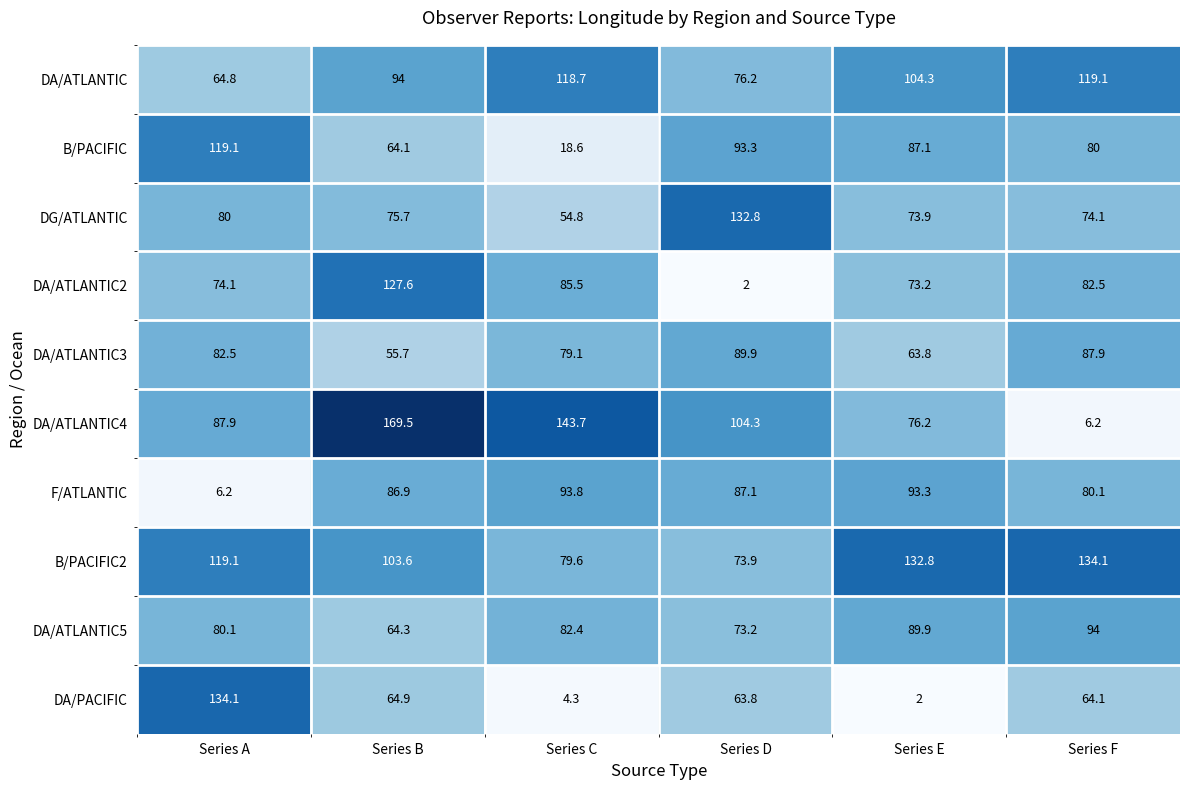

What is the approximate value of DA/ATLANTIC2 at Series C?

85.5